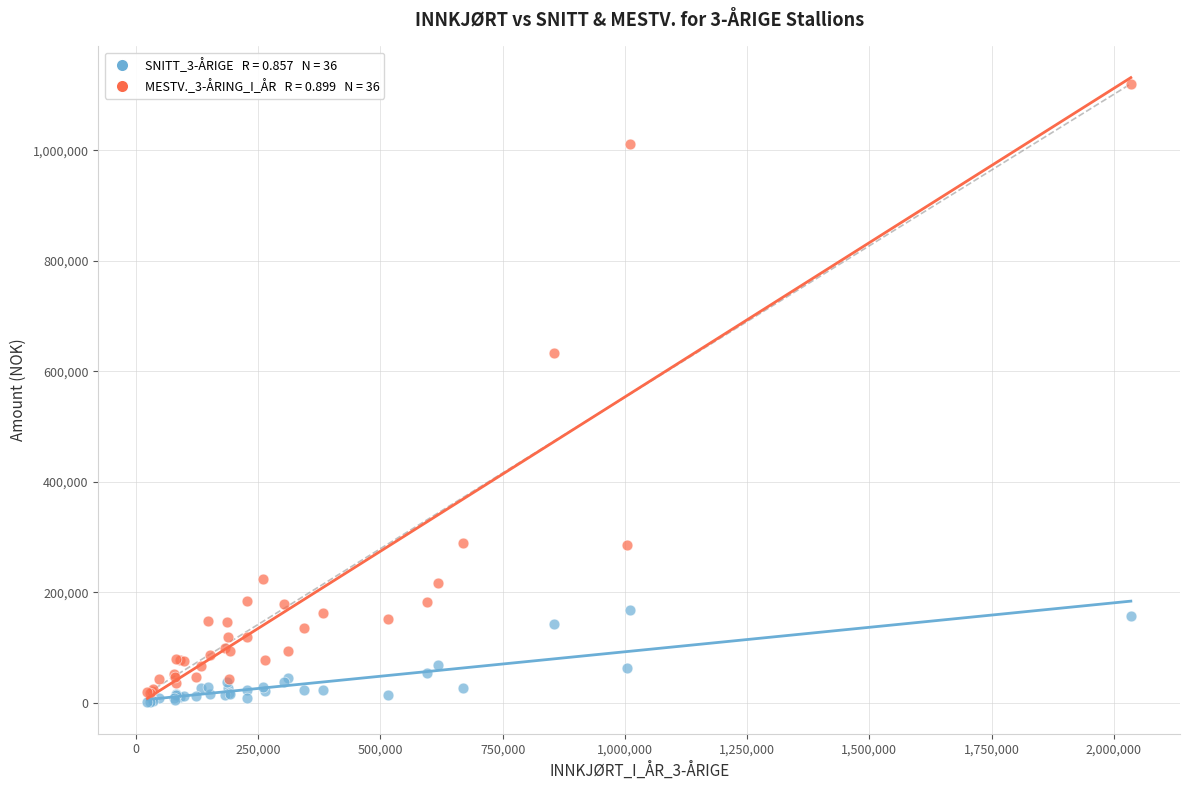

Across all series, what Y value is closest to 560646?

633000